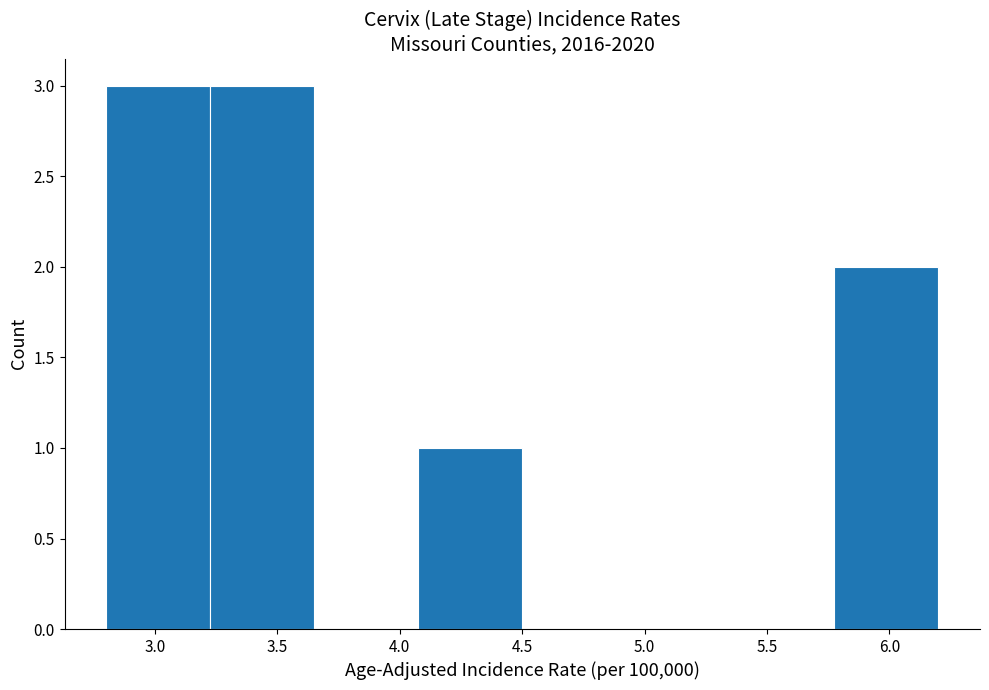

Reading left to right, transcribe this chart: for each bar, give the range it covers on the x-axis and its height. Neither the bar edges nor the heights are printed on the chart, so give them approximately, as read against the axes.

2.800 to 3.225: 3
3.225 to 3.650: 3
3.650 to 4.075: 0
4.075 to 4.500: 1
4.500 to 4.925: 0
4.925 to 5.350: 0
5.350 to 5.775: 0
5.775 to 6.200: 2